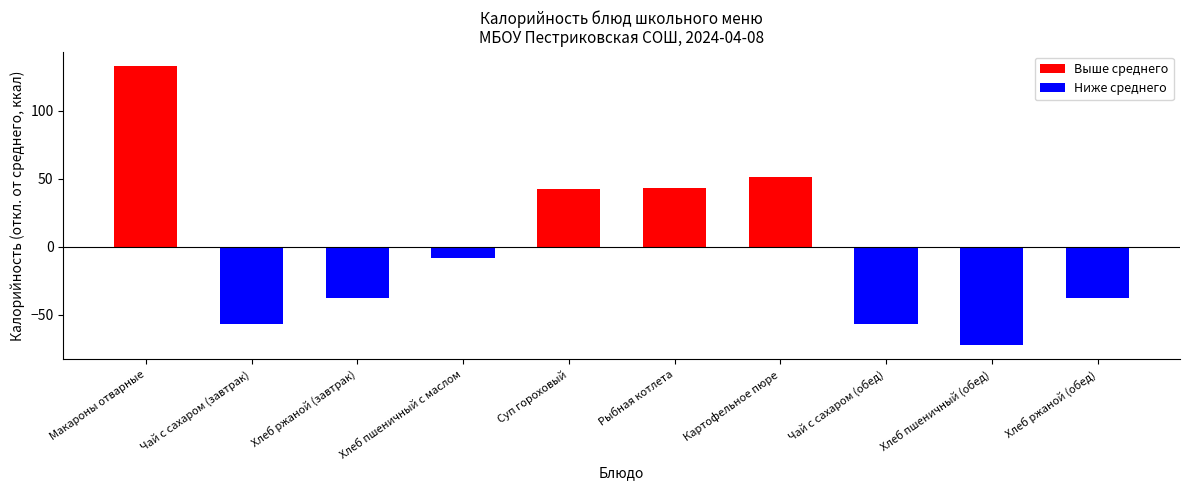

How many positive values are there?

4